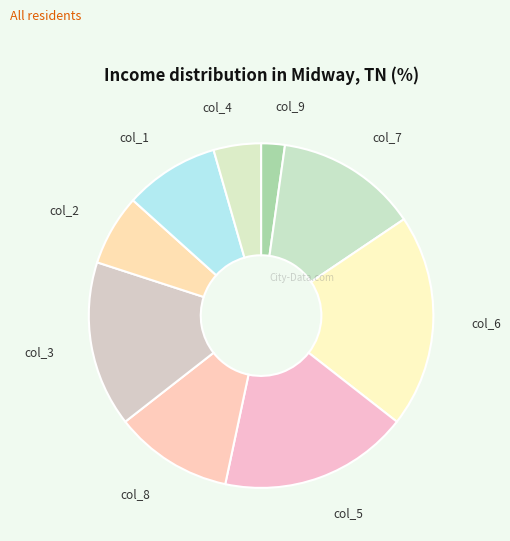

Is the sum of col_9 and col_8 greater than half?

No